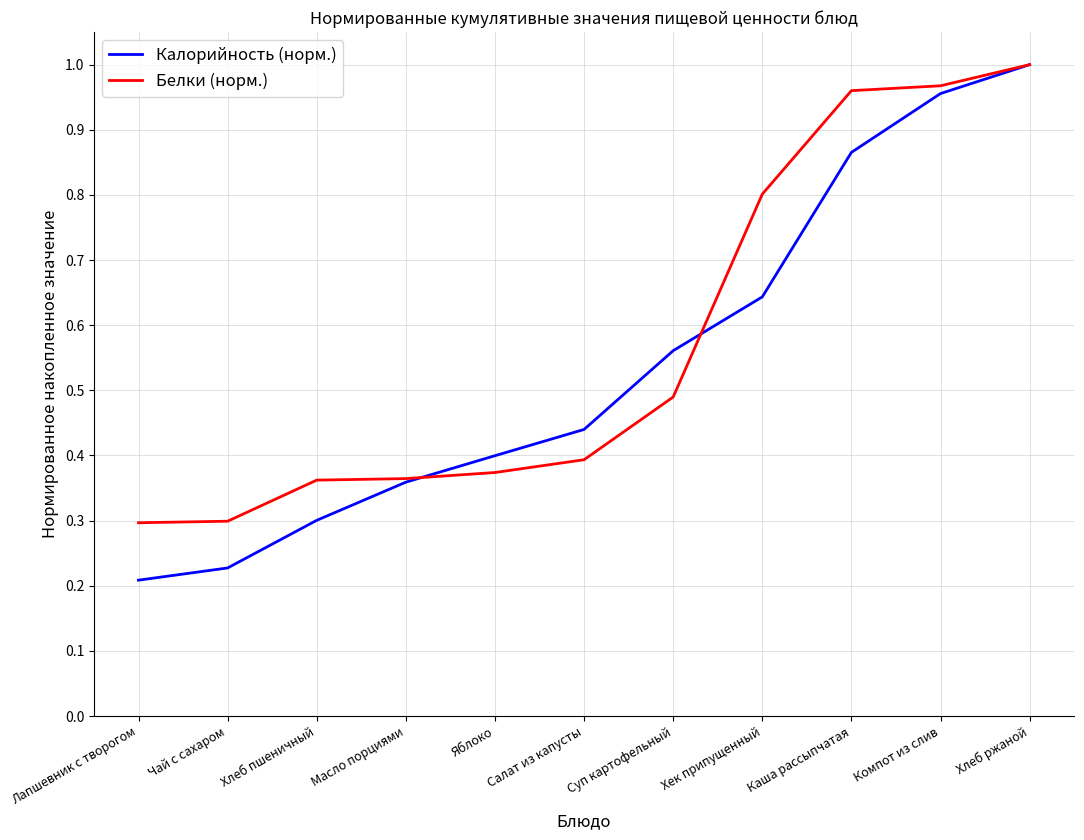

Rank the series at Суп картофельный from highest to lowest value.

Калорийность (норм.), Белки (норм.)